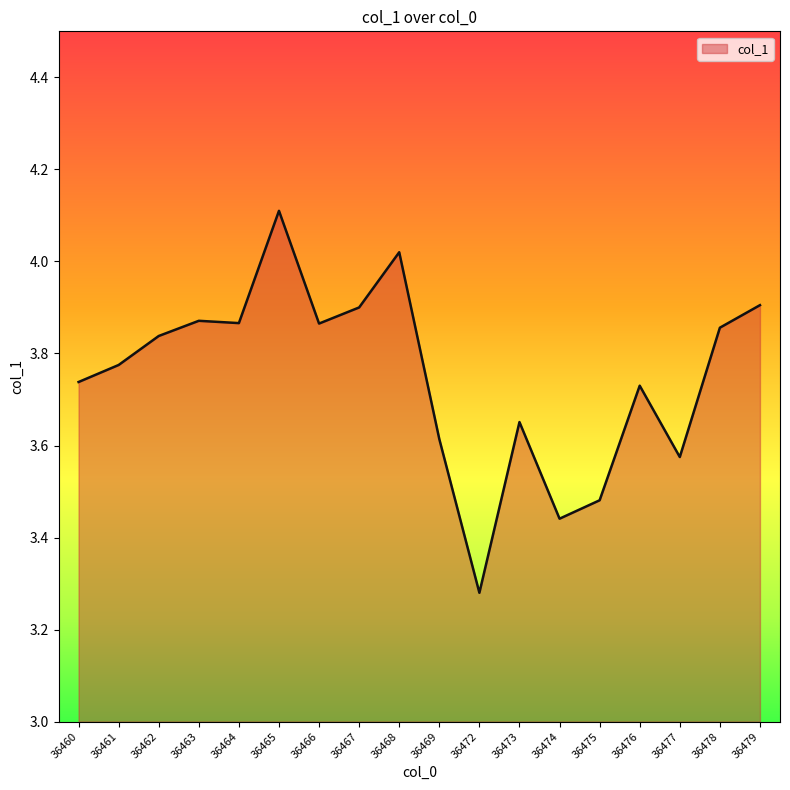

The chart shows a value of 4.9 at 36472. True or false?

False